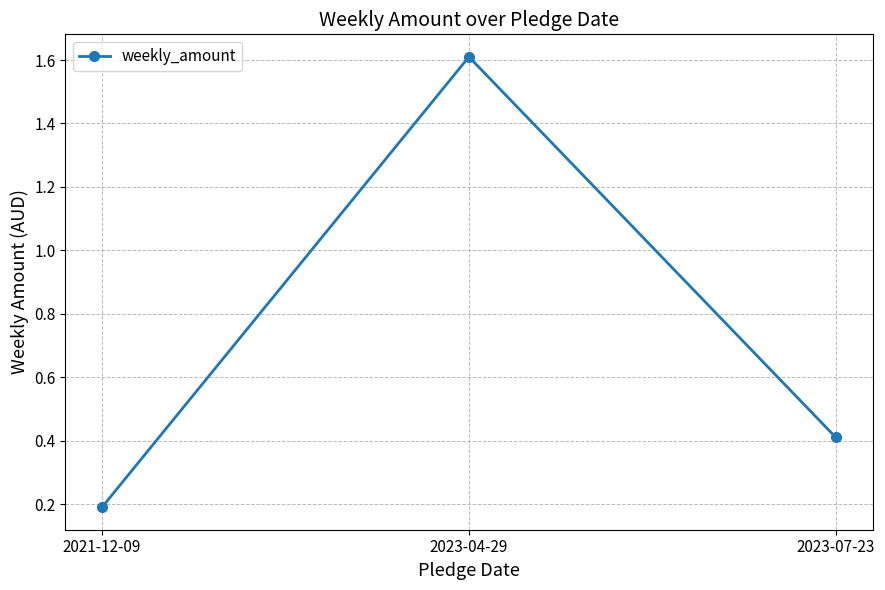

What is the sum of all values?

2.2